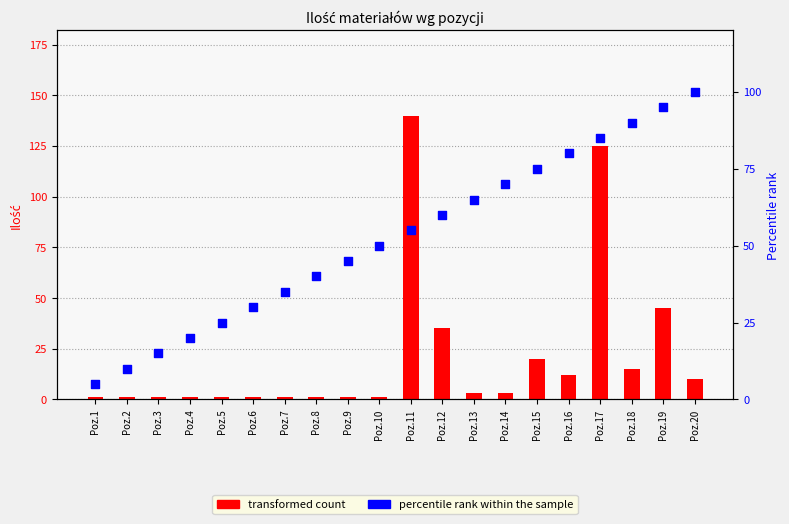

Which series has the largest Y range (max minus min)?

transformed count